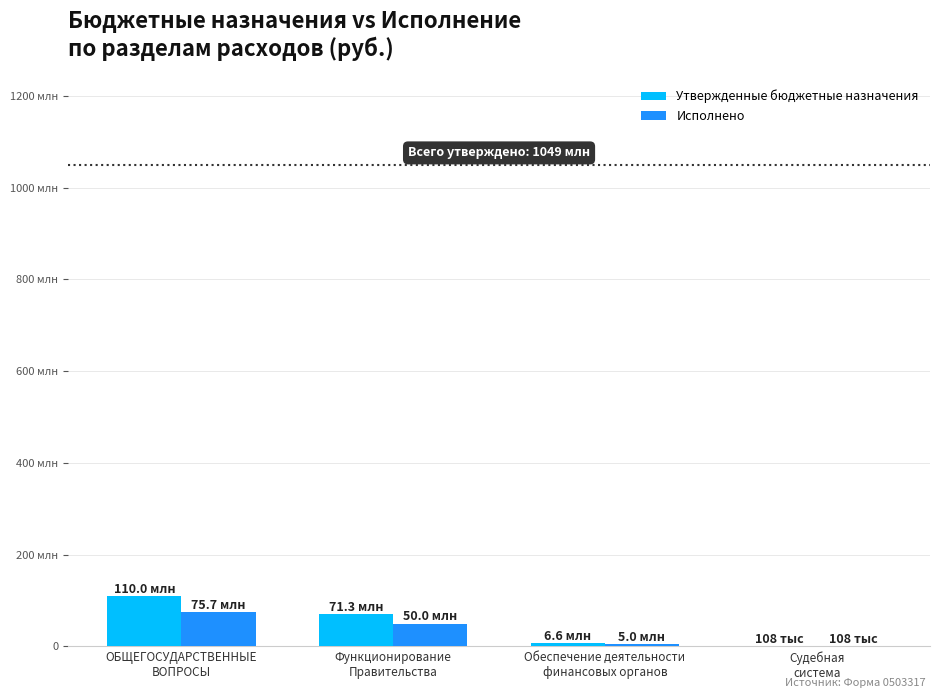

What are all the series names shown in the legend?

Утвержденные бюджетные назначения, Исполнено